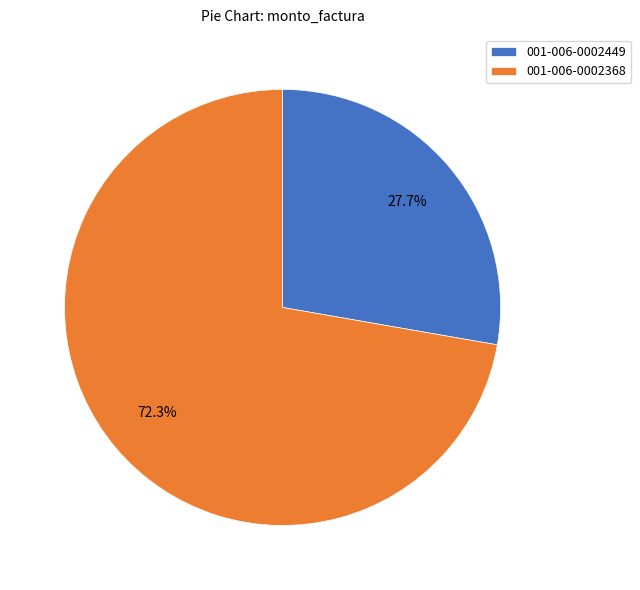

What is the smallest slice in the pie chart?

001-006-0002449